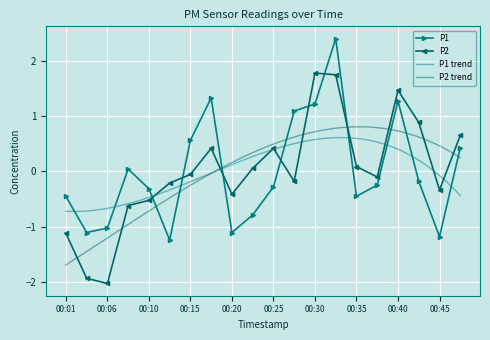

What is the total value across all series at 00:15?

0.5